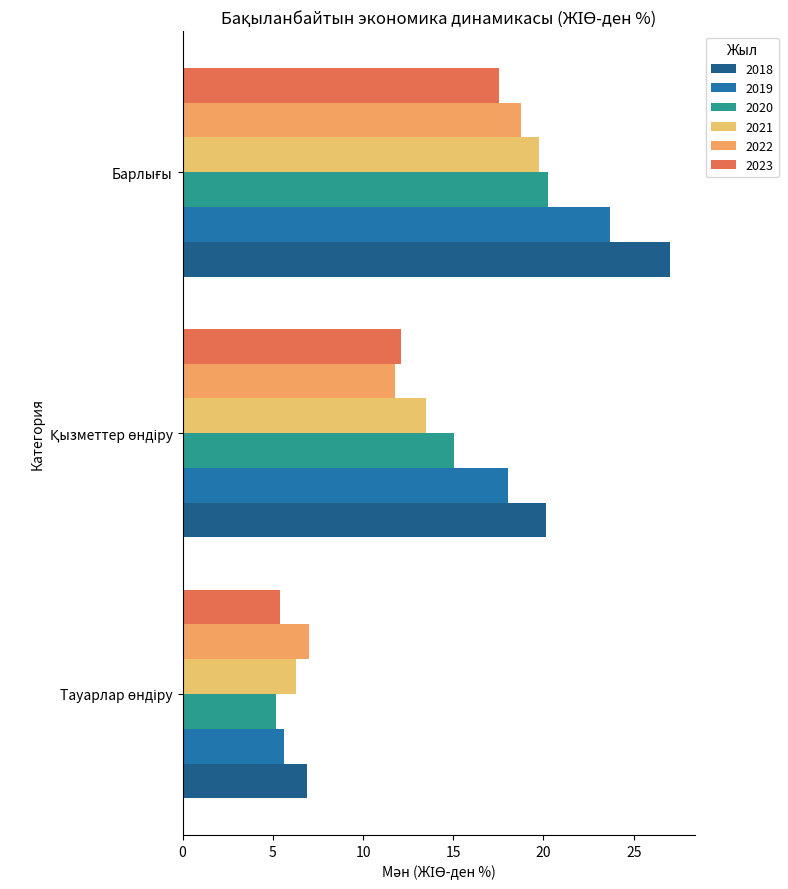

What are all the series names shown in the legend?

2018, 2019, 2020, 2021, 2022, 2023